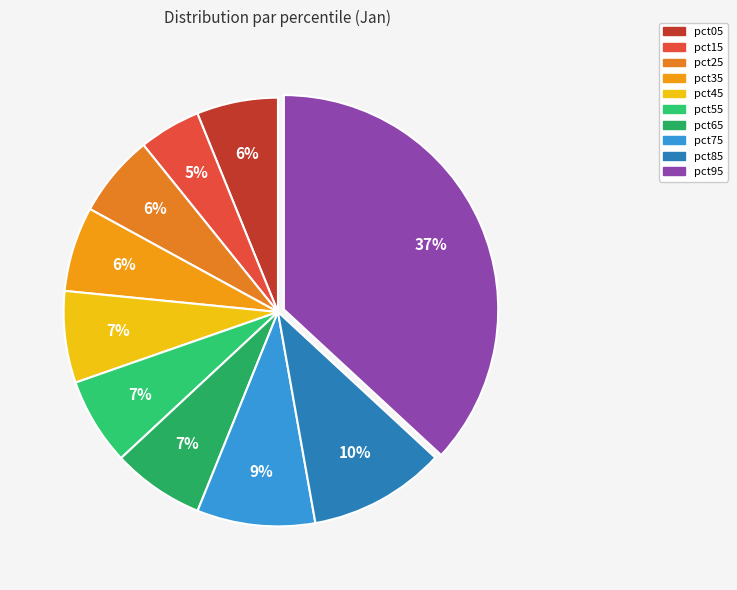

Is pct05 the majority of the pie?

No